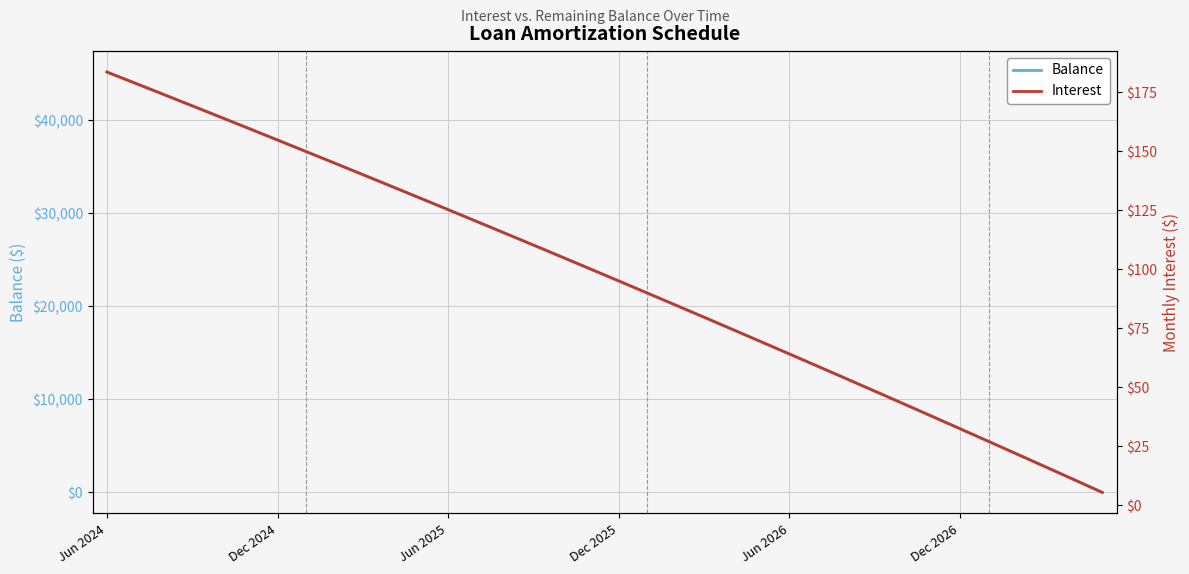

The value of Balance at 27 is 17698.5. True or false?

False